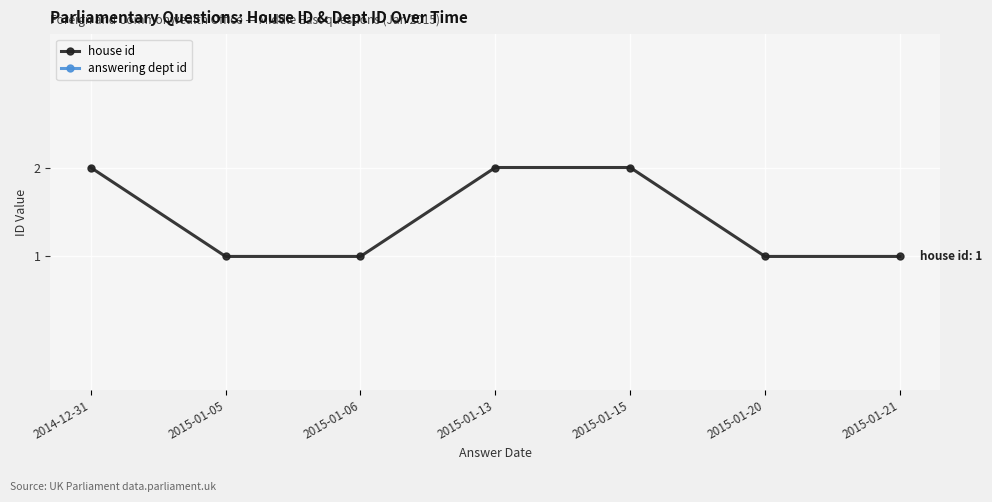

What value does the answering dept id series have at 2015-01-20?

16